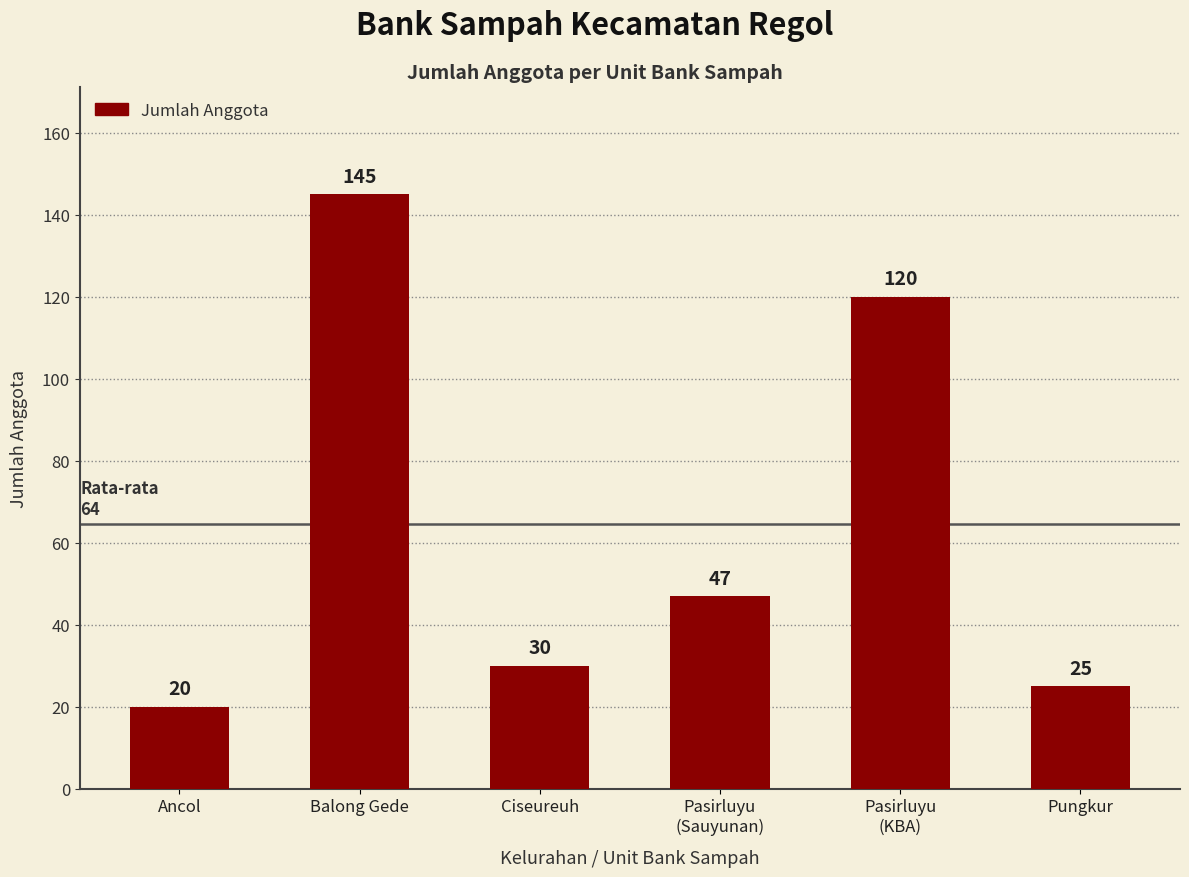

How many data points does each series have?

6